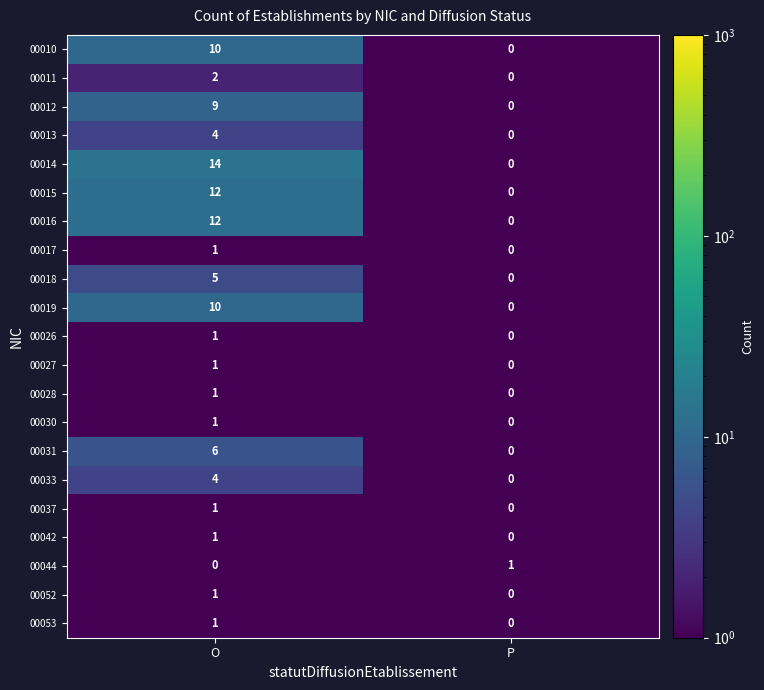

Which series changed the most between O and P?

00014